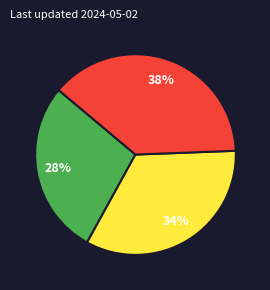

Is there a majority slice in this chart?

No